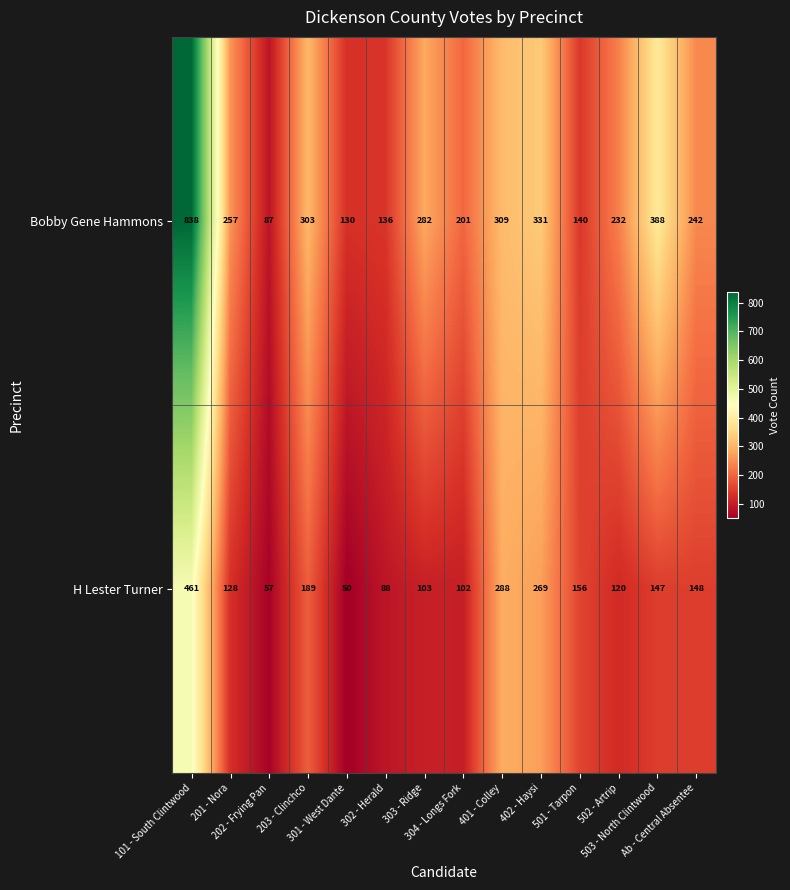

What is the highest value of the H Lester Turner series?

461